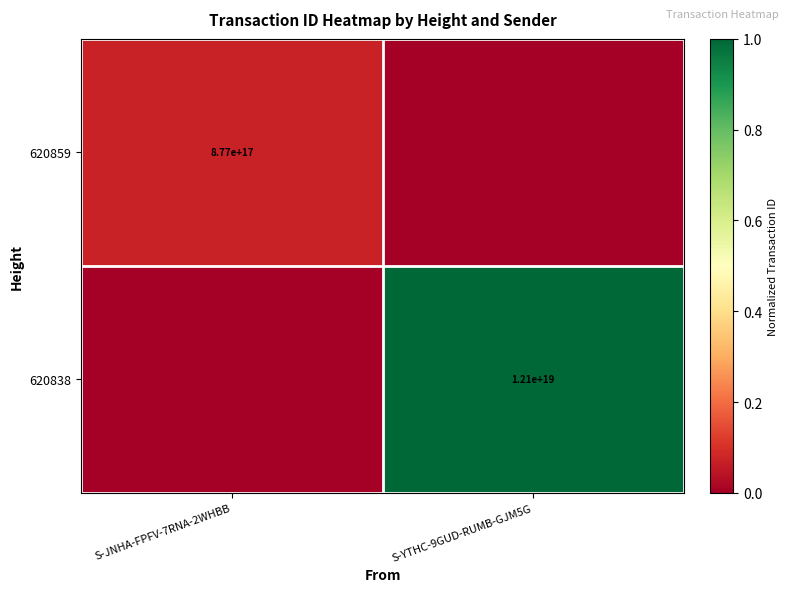

True or false: 620859 has a value of 877000000000000000 at S-JNHA-FPFV-7RNA-2WHBB.

True